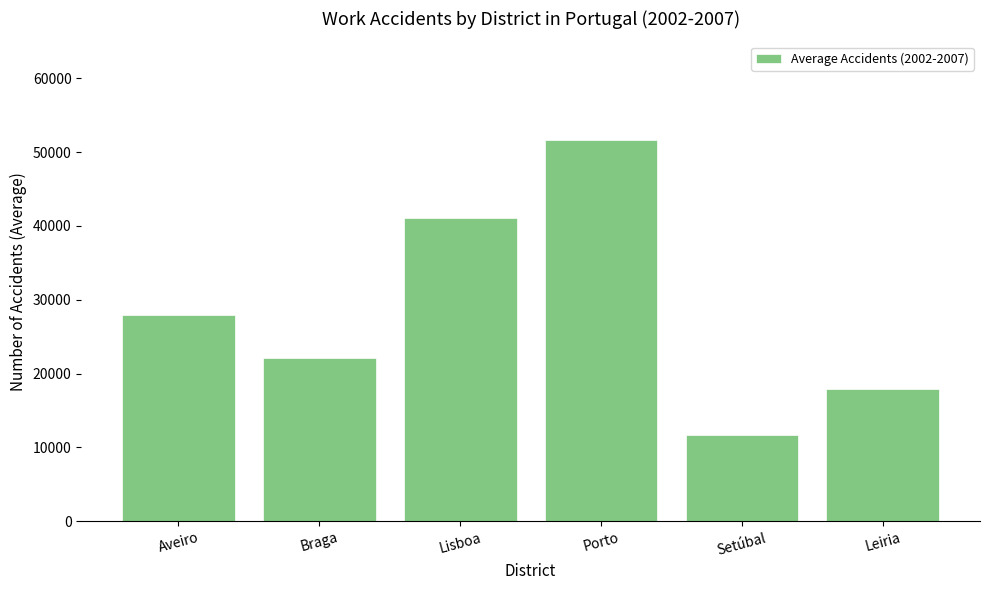

How many values exceed 27976?

3